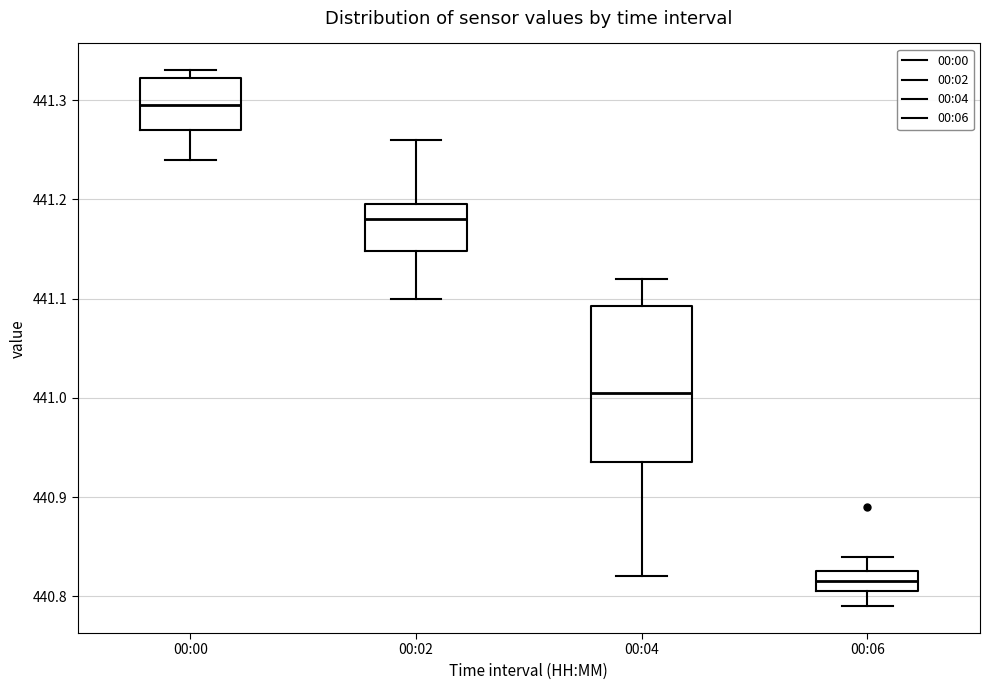

Where is the upper edge of the box for 00:06 on the y-axis? The values are not printed on the chart, so give them approximately, as read against the axis.

440.83